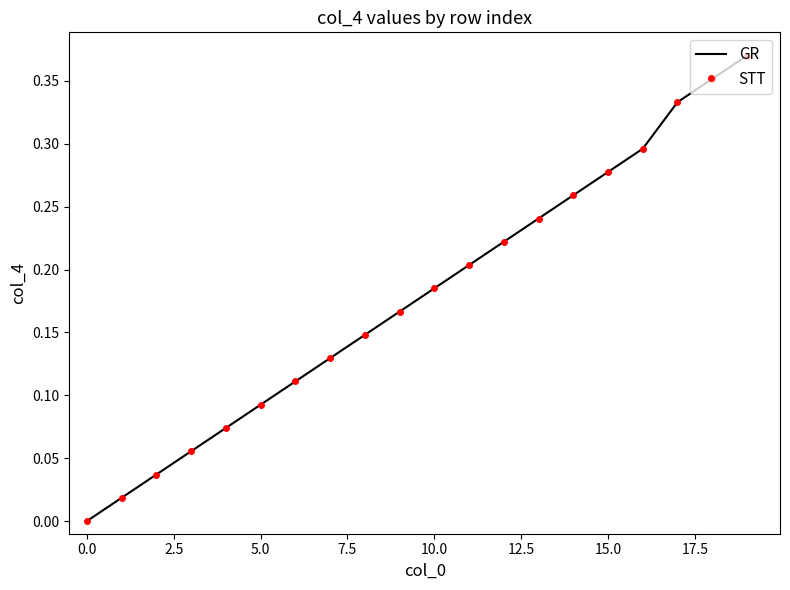

True or false: GR has more than 0 interior local peaks.

False